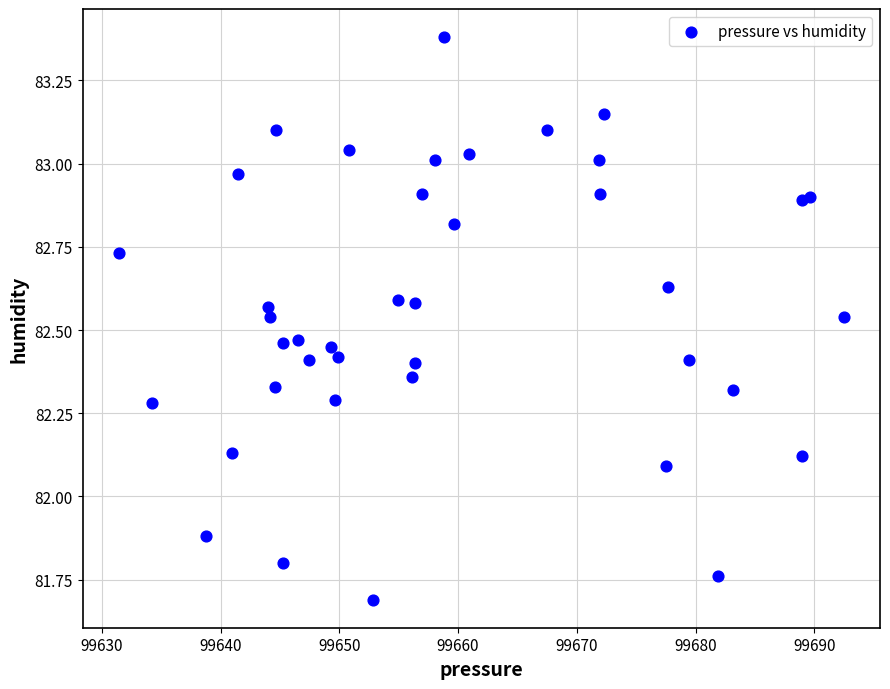

What is the range of Y values (max minus min)?

1.7